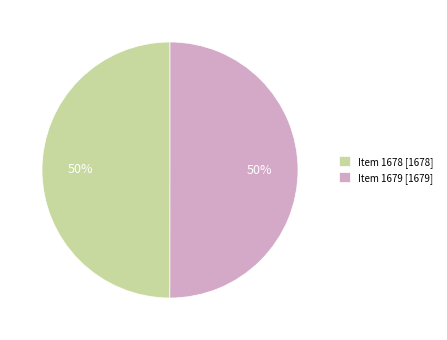

To the nearest percent, what is the combined percentage of Item 1678 [1678] and Item 1679 [1679]?

100%